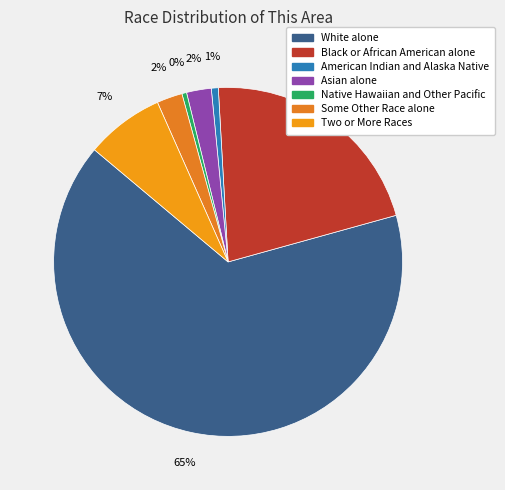

To the nearest percent, what is the average slice percentage?

14%